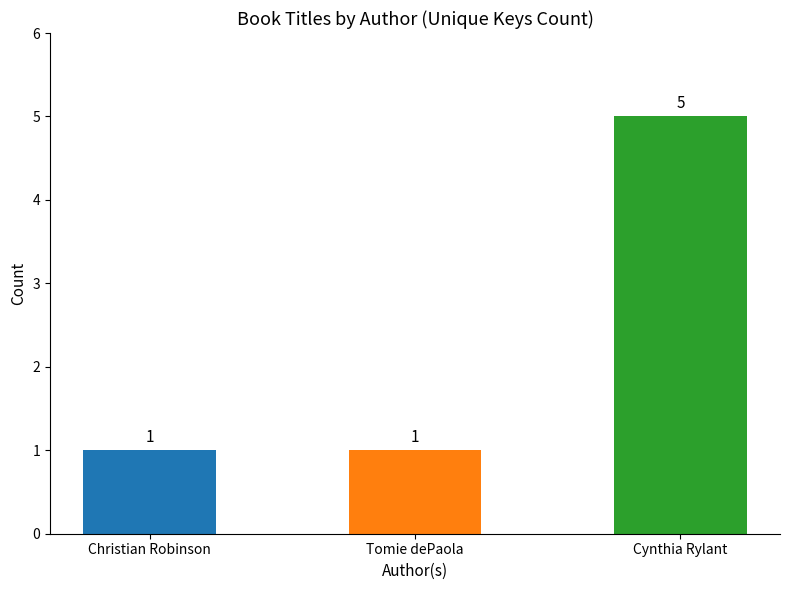

What is the smallest value displayed?

1